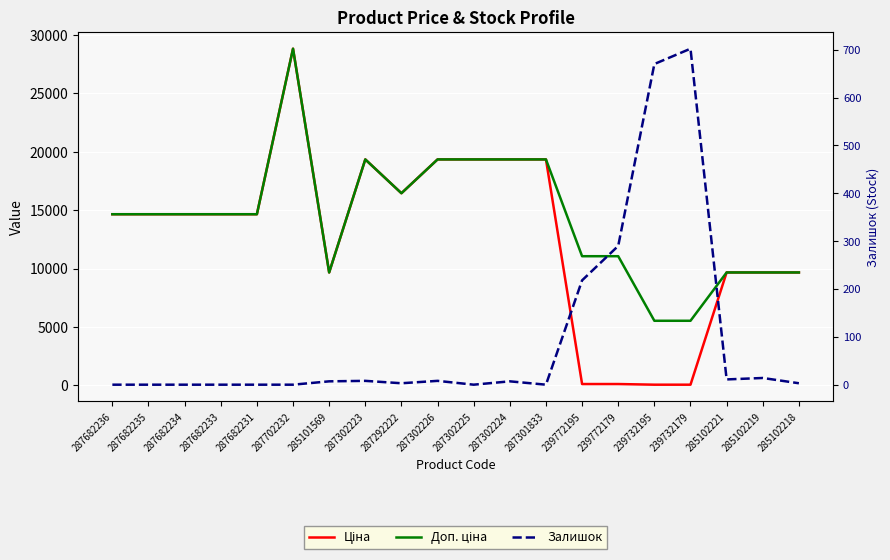

Is it true that Залишок equals 0.6 at 285102218?

False